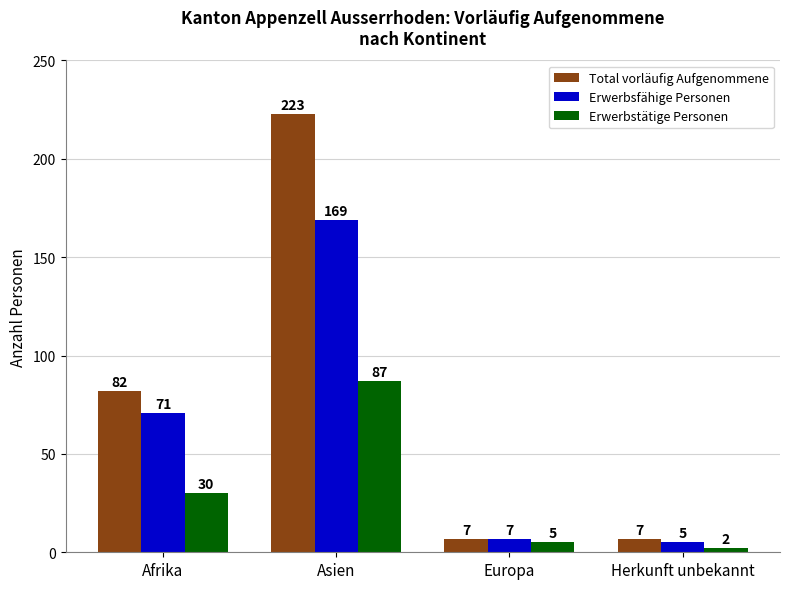

What is the difference between the highest and lowest values at Europa?

2